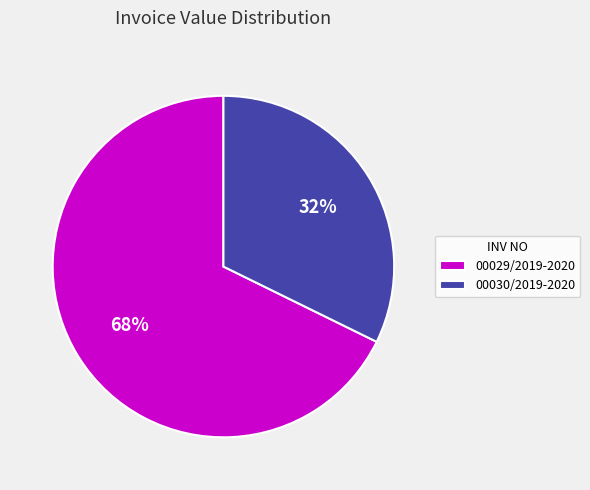

Which category has the smallest portion of the pie?

00030/2019-2020